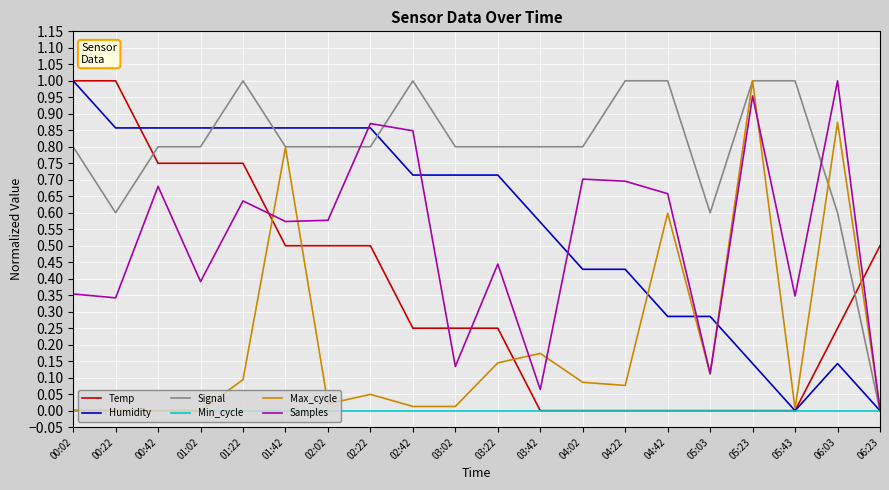

How many Signal values are between 0 and 1?

20